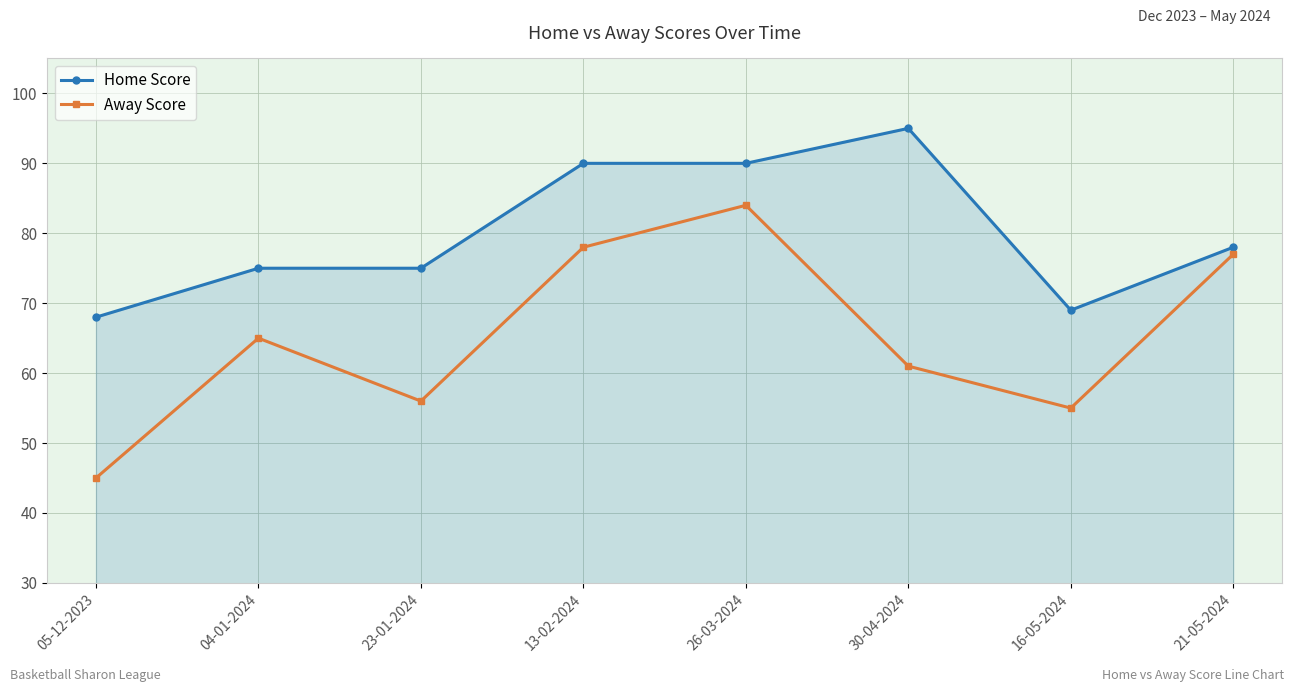

What are all the series names shown in the legend?

Home Score, Away Score